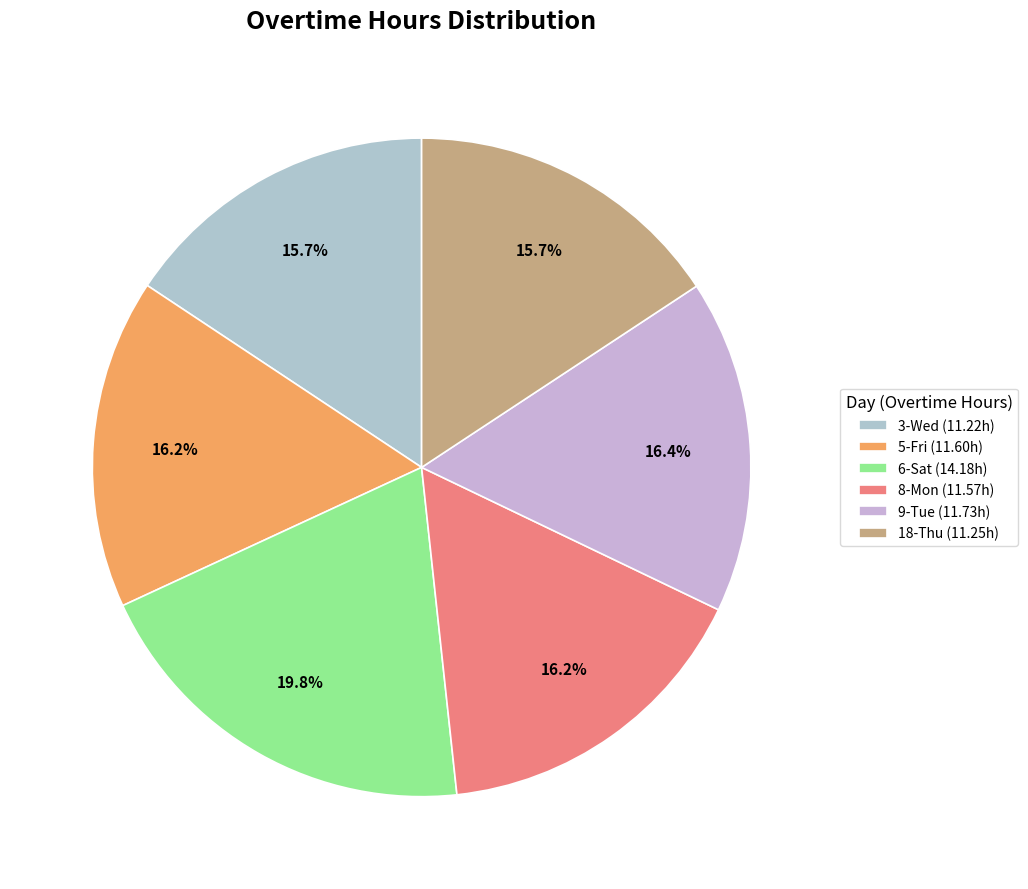

Count the number of slices in the pie.

6